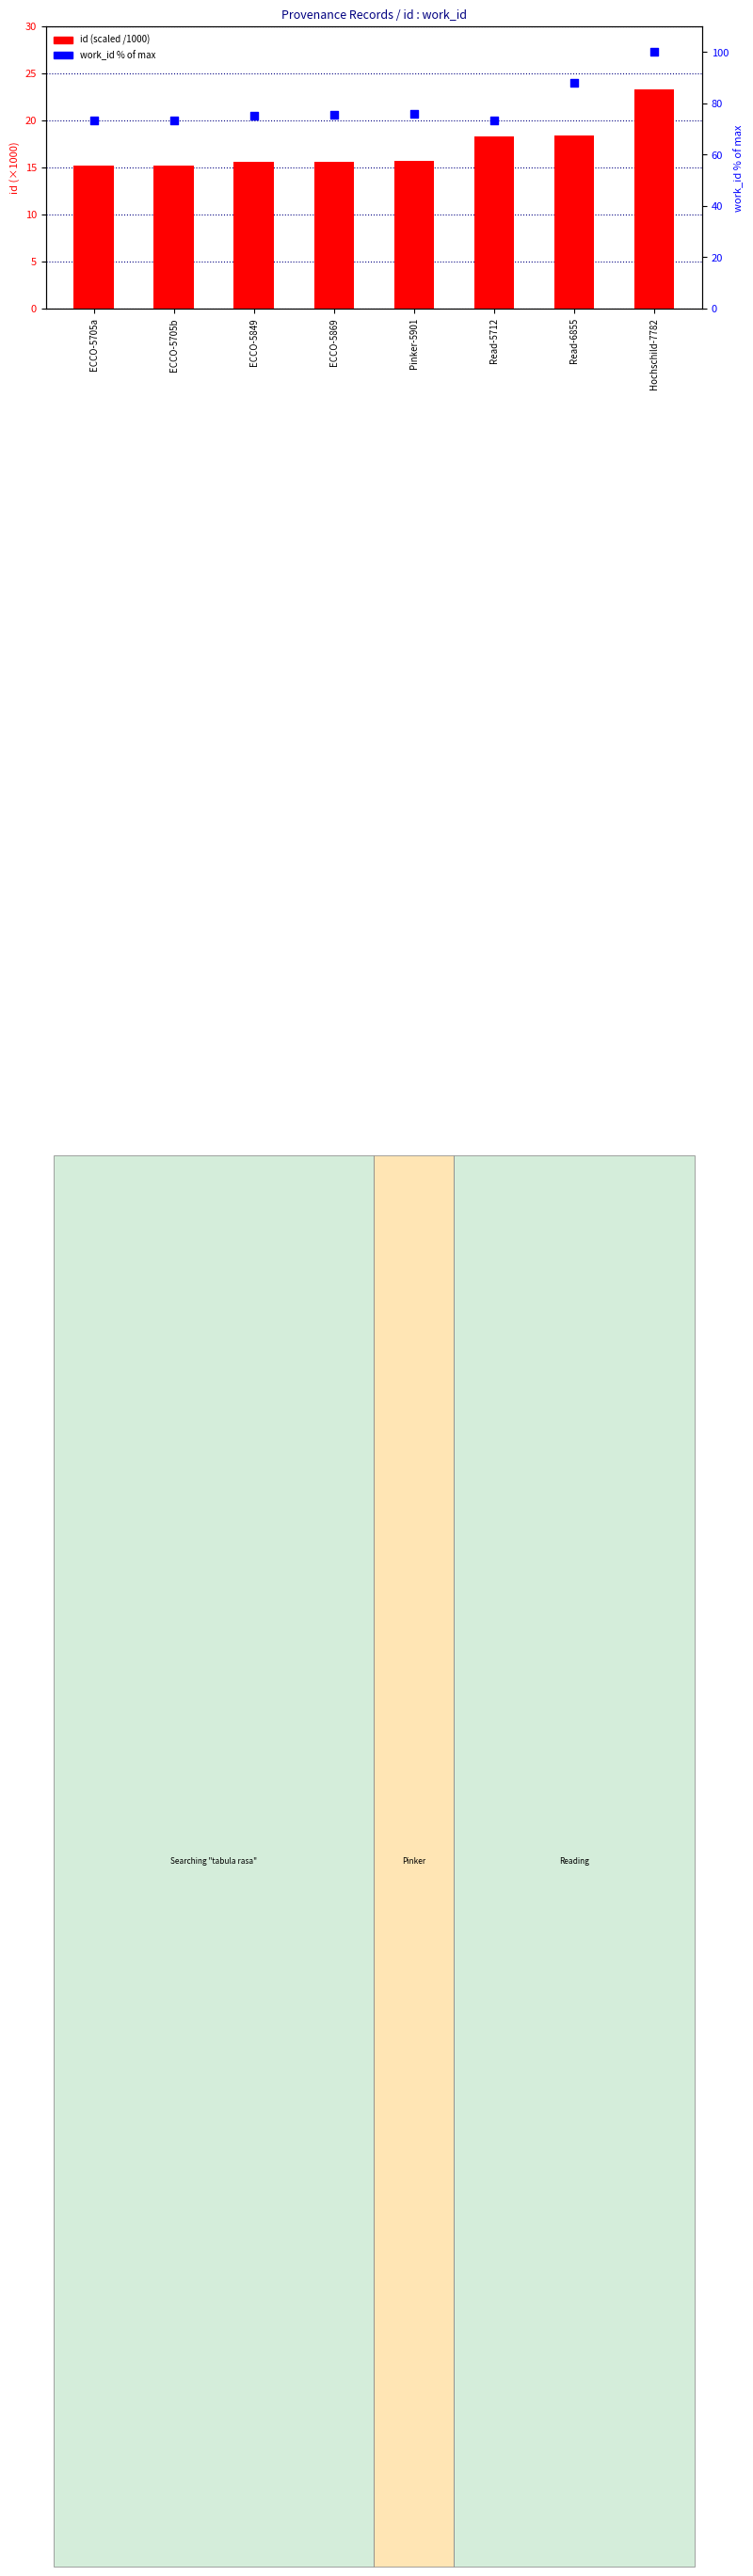

Which series has the largest total across all categories?

work_id % of max